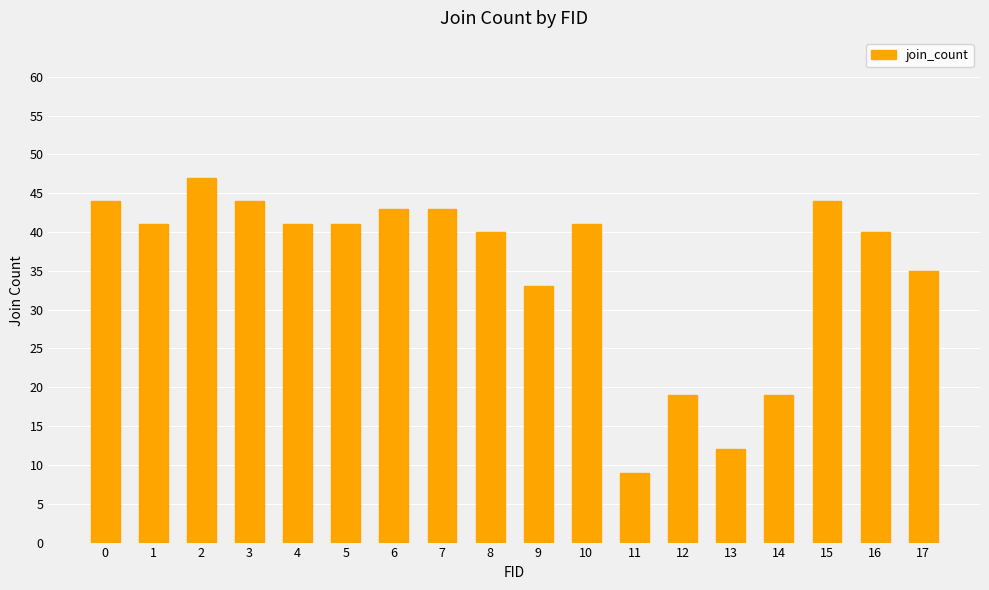

Which label corresponds to the smallest value in the chart?

11